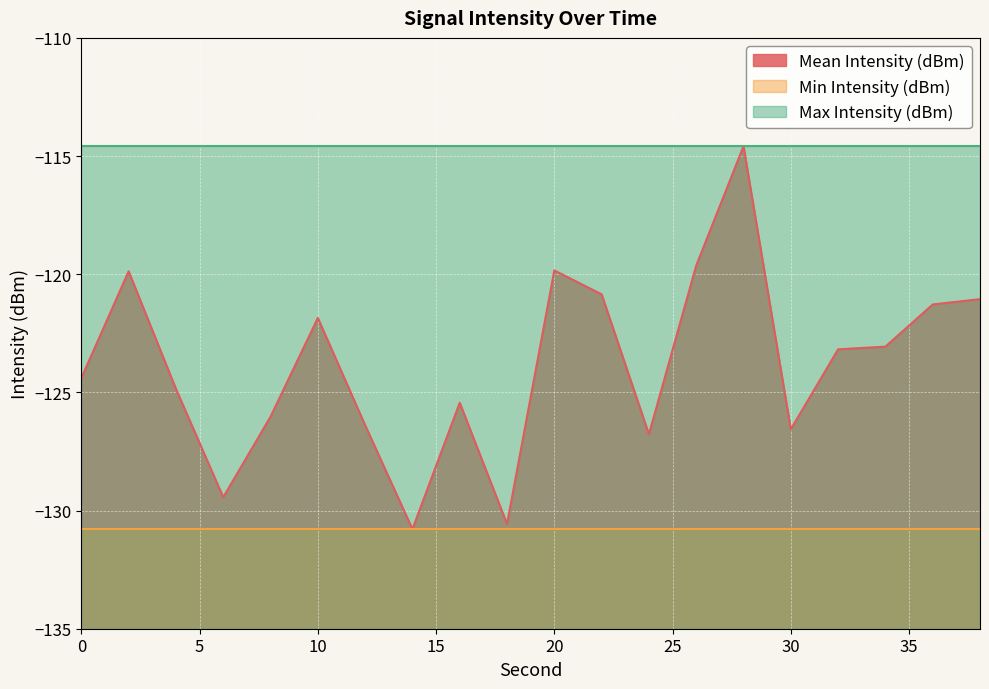

True or false: Max Intensity (dBm) and Mean Intensity (dBm) intersect in this chart.

False